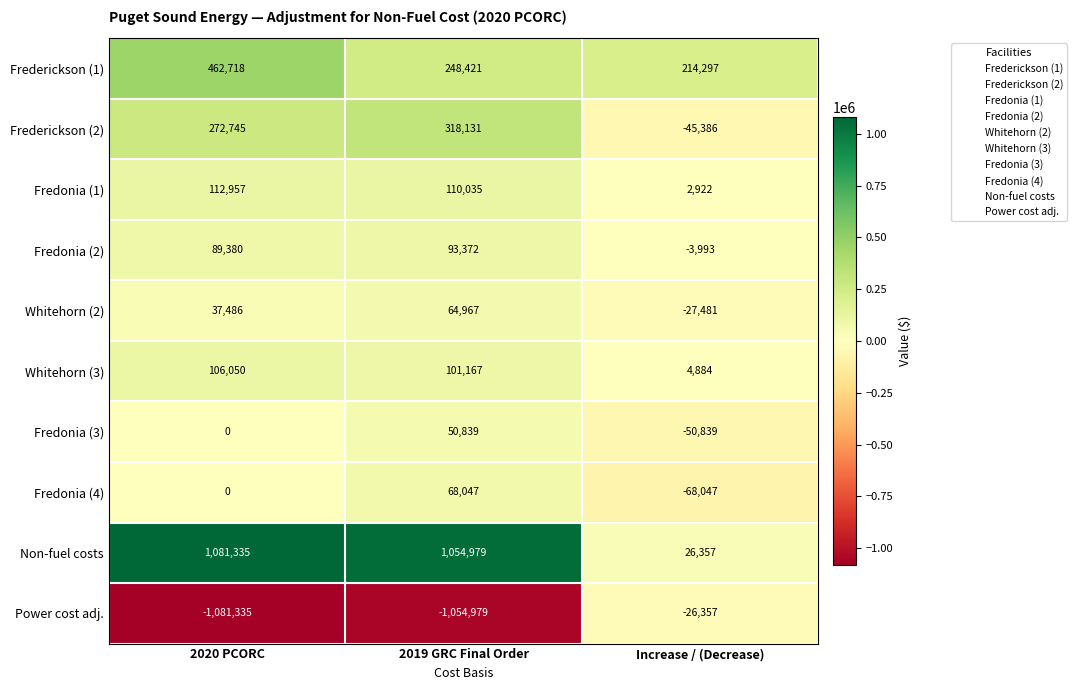

What is the spread (max minus min) of values at 2020 PCORC?

2162670